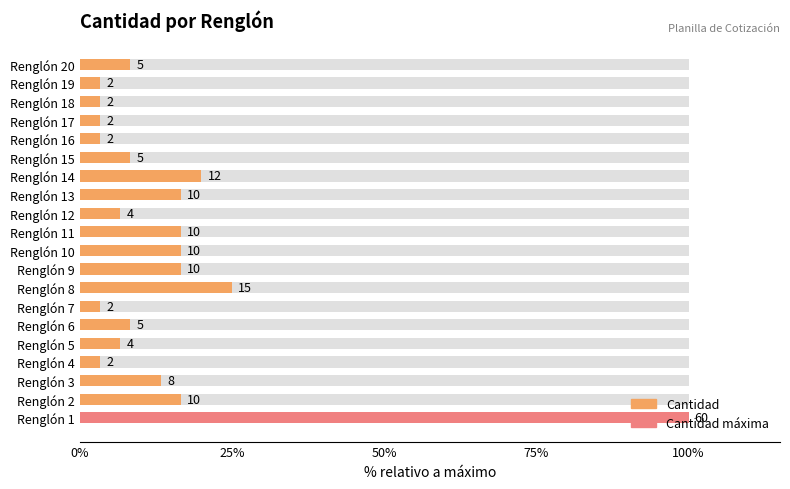

Are the bars grouped side by side (vs. stacked)?

No